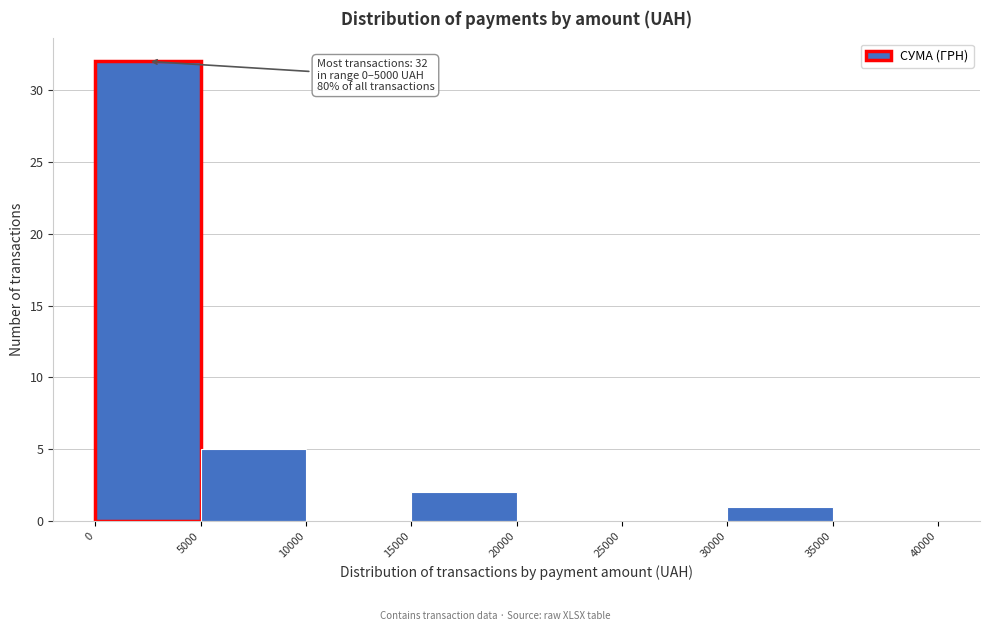

Which range on the x-axis has the tallest bar?

0 to 5000